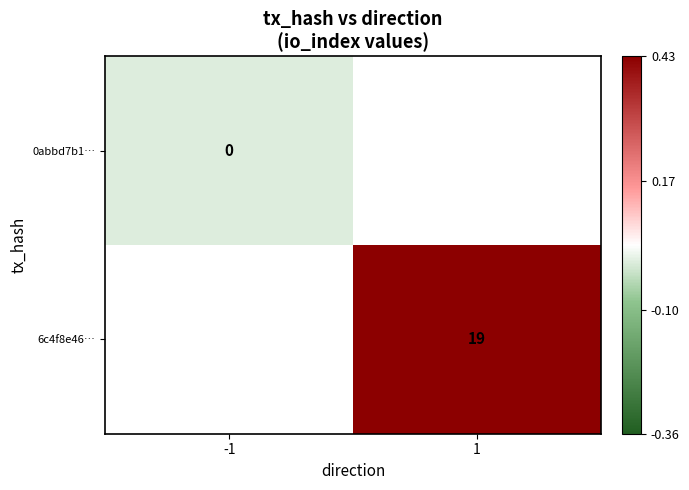

At how many categories does at least one series exceed 3?

1